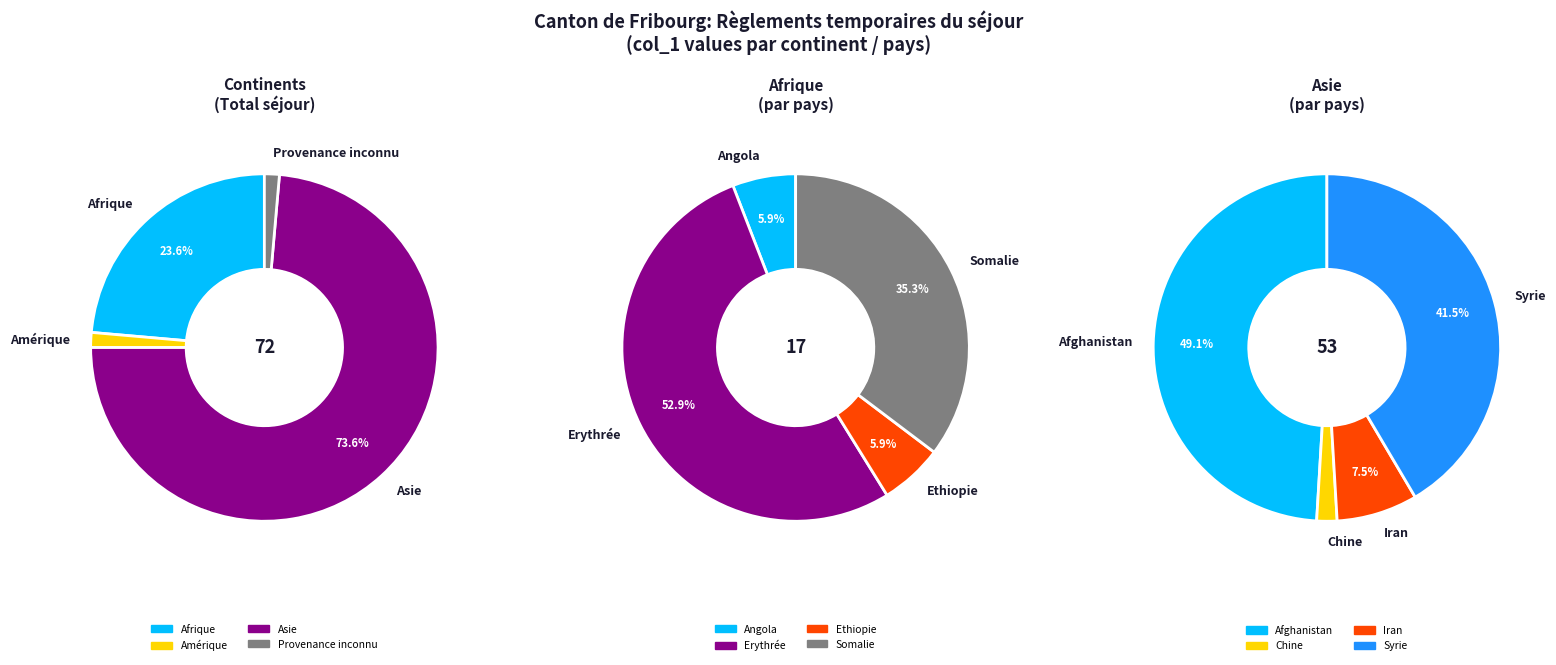

Which slice represents more than half of the pie?

Asie